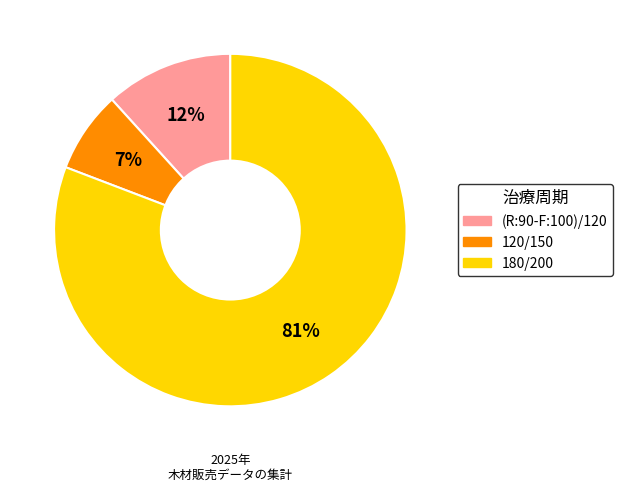

True or false: 180/200 accounts for 81% of the total.

True